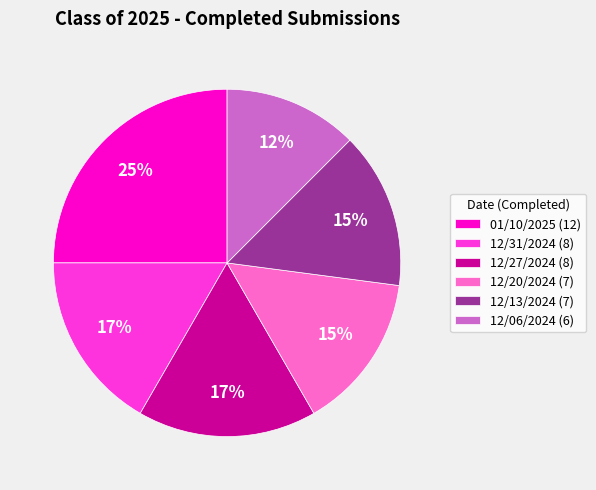

True or false: 01/10/2025 accounts for 31% of the total.

False